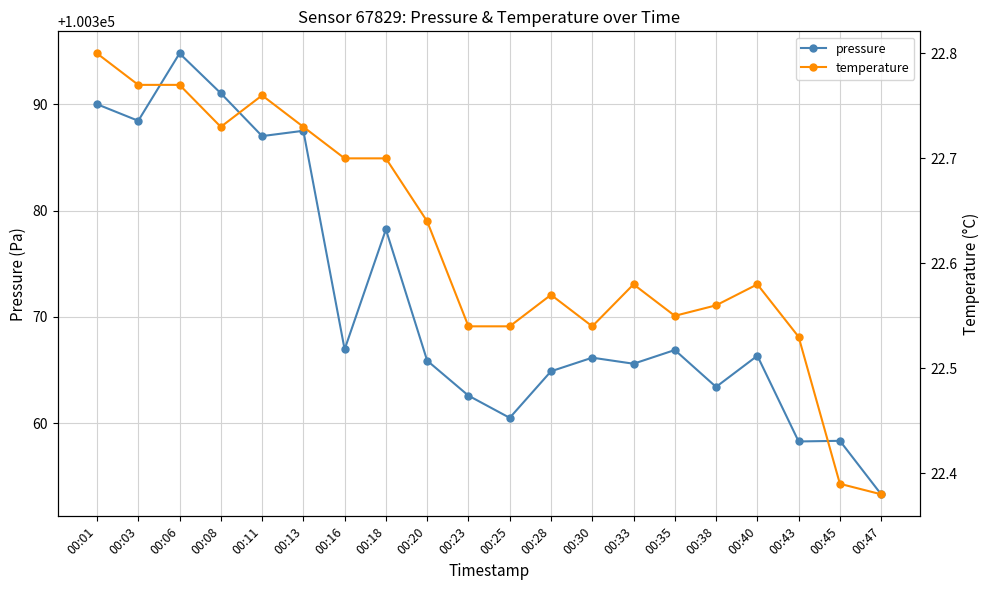

What is the value of the pressure point at the 20th from the left?

100353.3